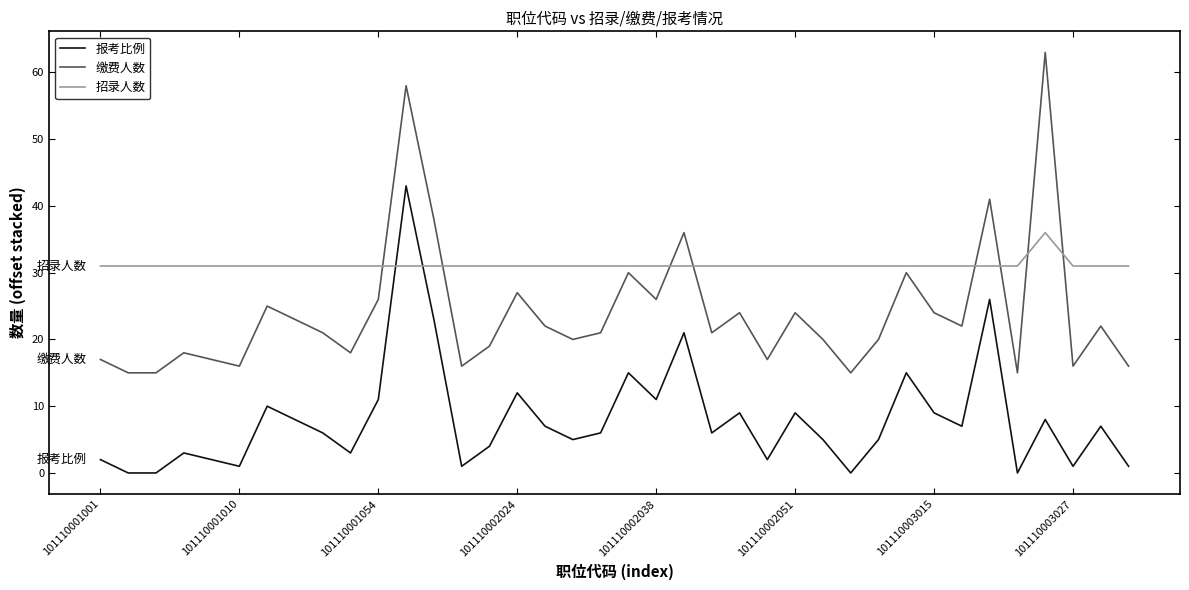

True or false: 缴费人数 and 报考比例 intersect in this chart.

False